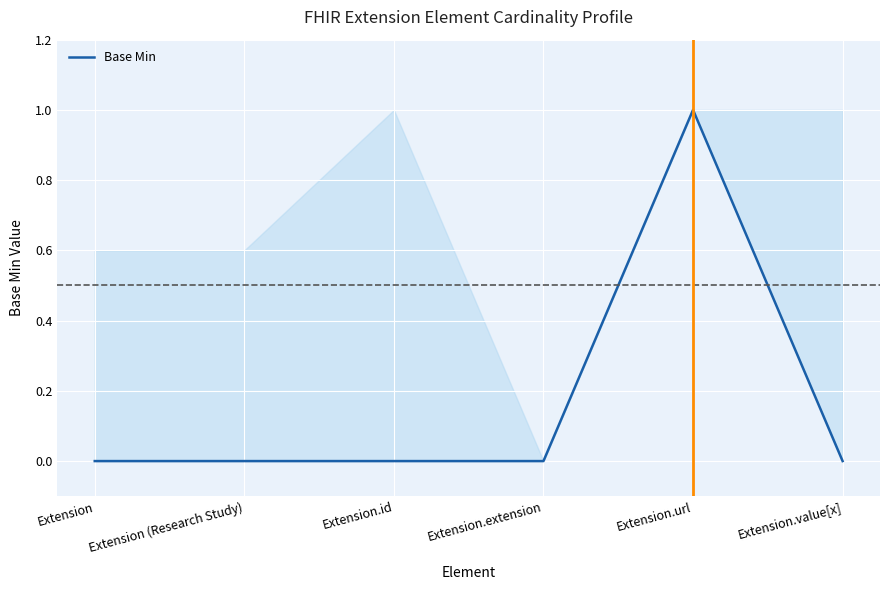

Rank the categories by value from highest to lowest.

Extension.url, Extension, Extension (Research Study), Extension.id, Extension.extension, Extension.value[x]